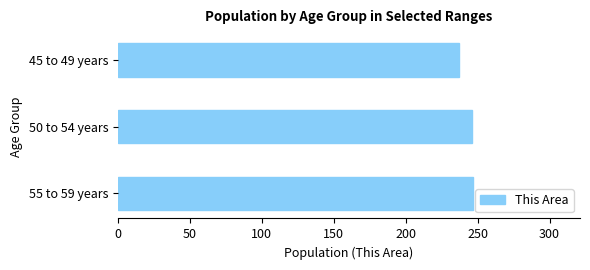

What is the maximum value shown in the chart?

247